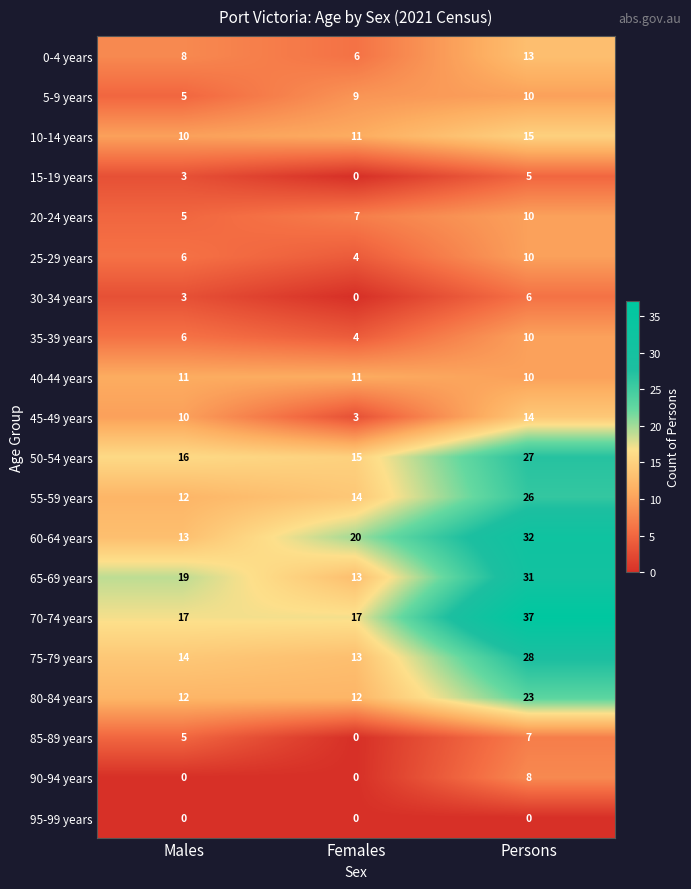

What is the difference between the 30-34 years values at Males and Females?

3